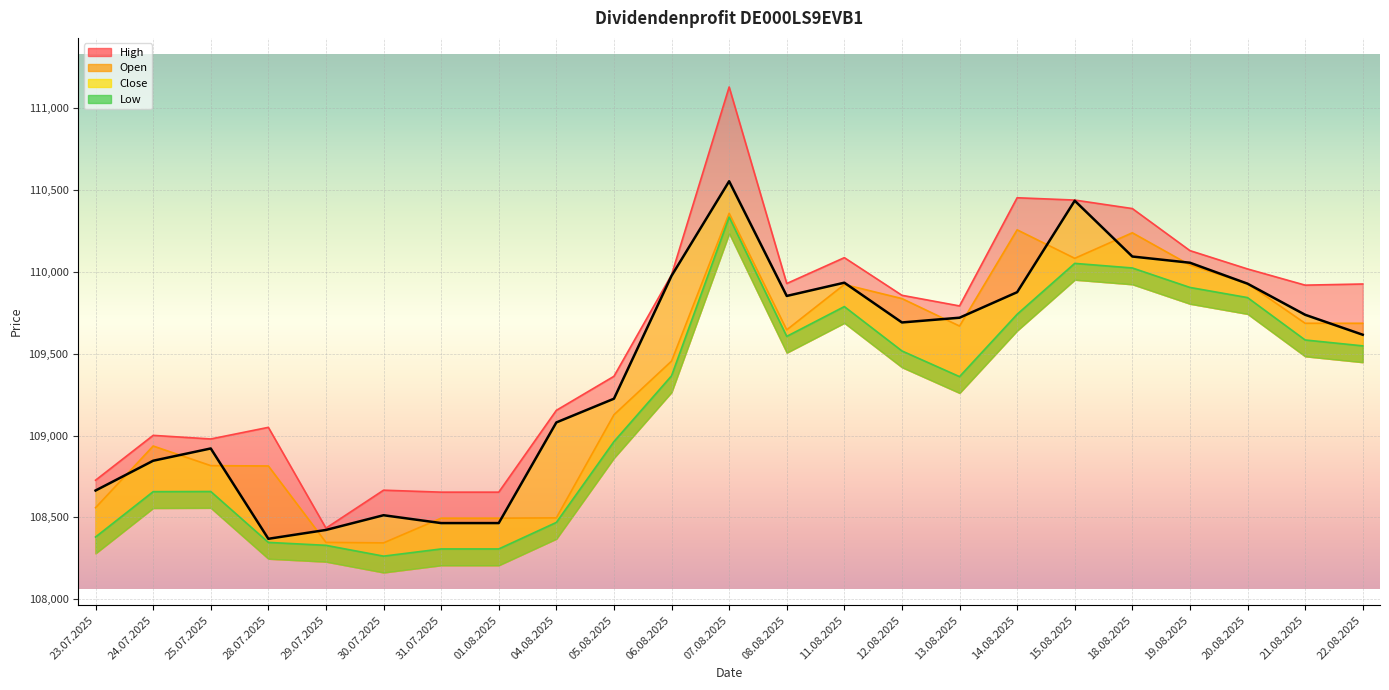

True or false: Open and High cross at least once.

False